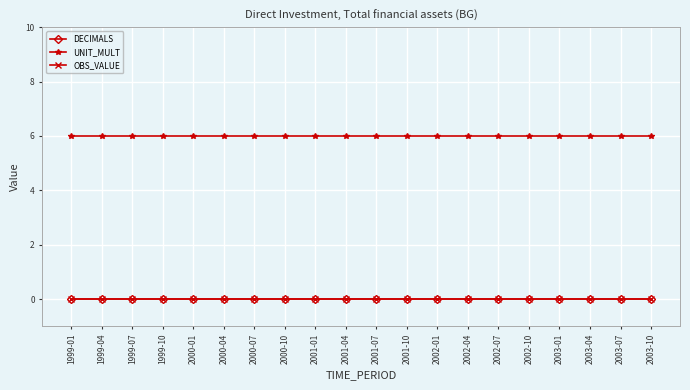

How many lines are shown in the chart?

3